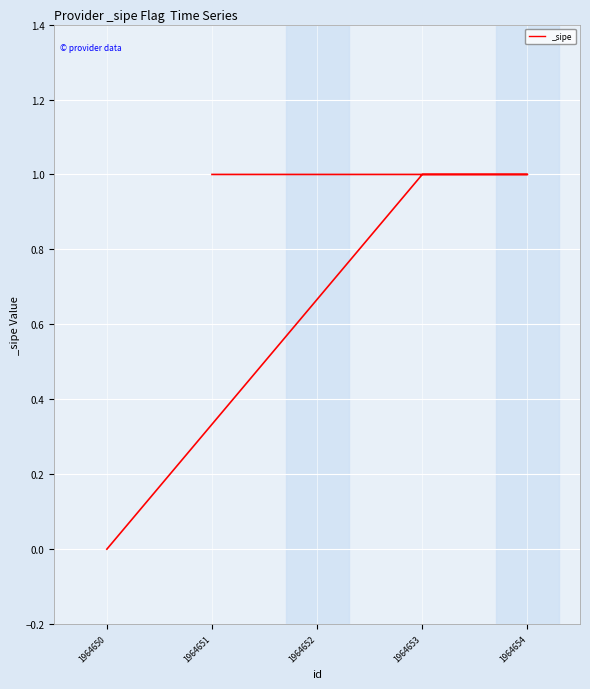

At which label is the value closest to 0?

1964650